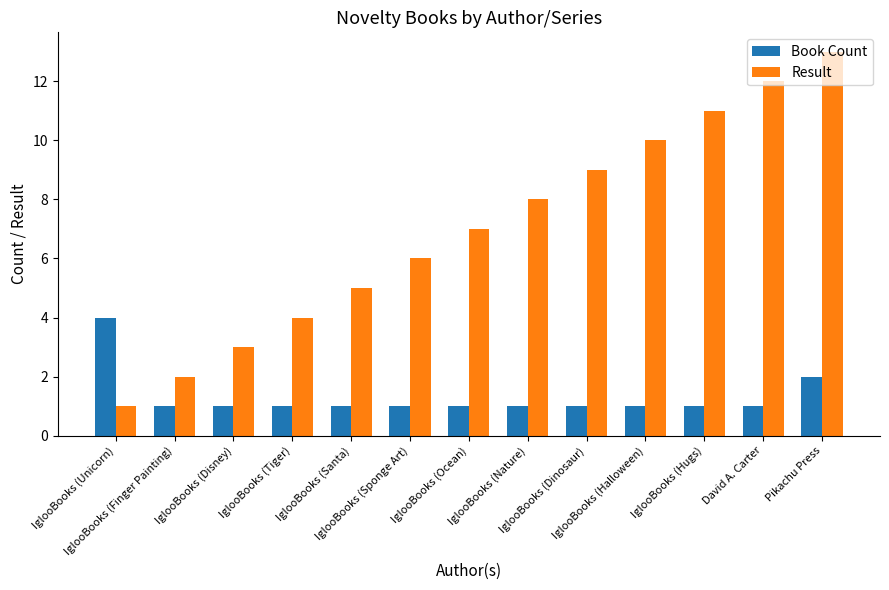

How many categories are shown in the chart?

13